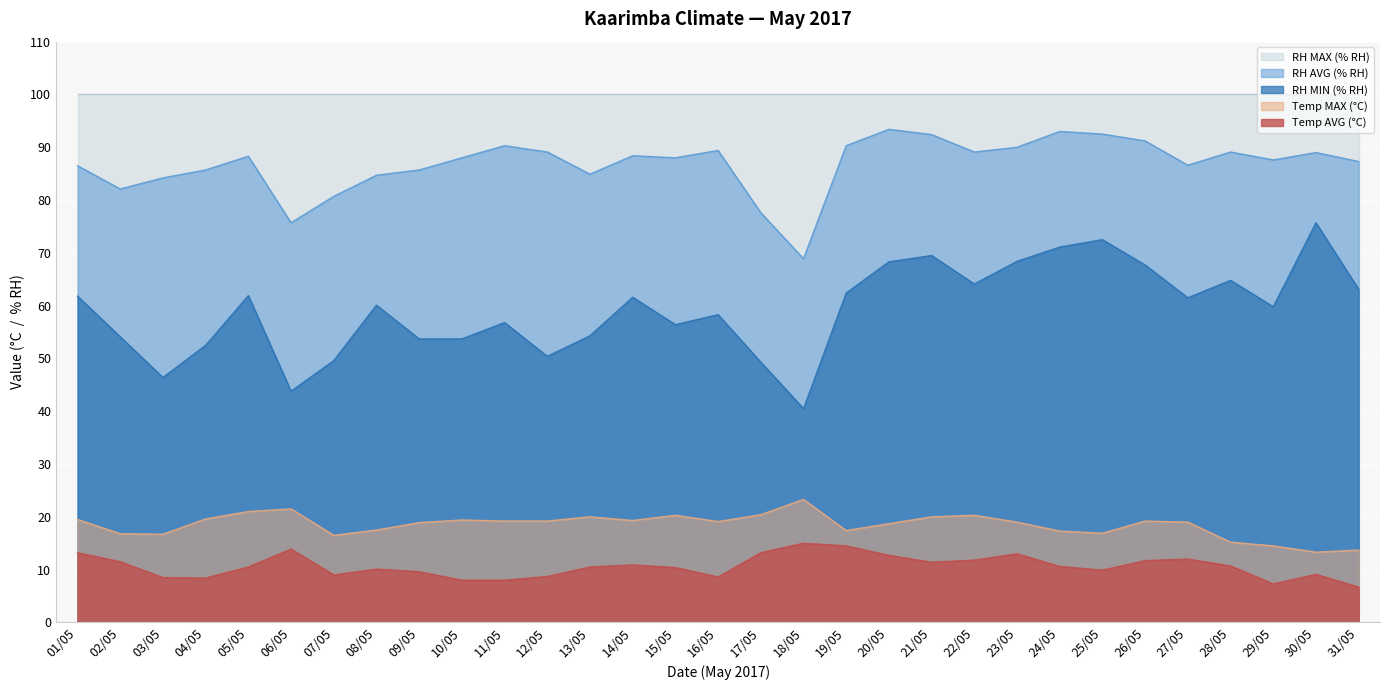

At which category does the chart reach its peak across all series?

20/05